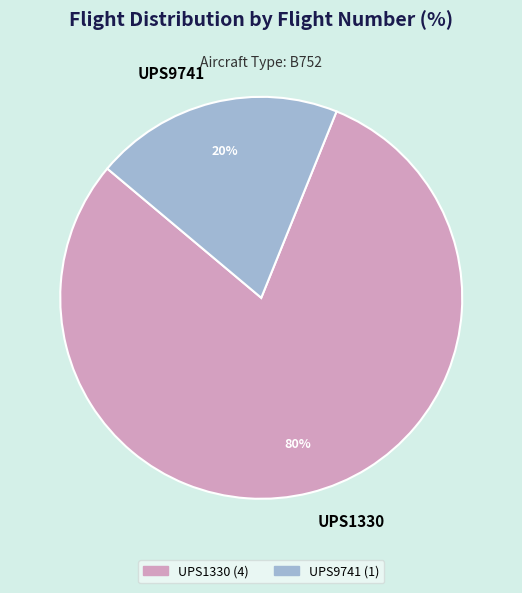

How many segments does this pie chart have?

2